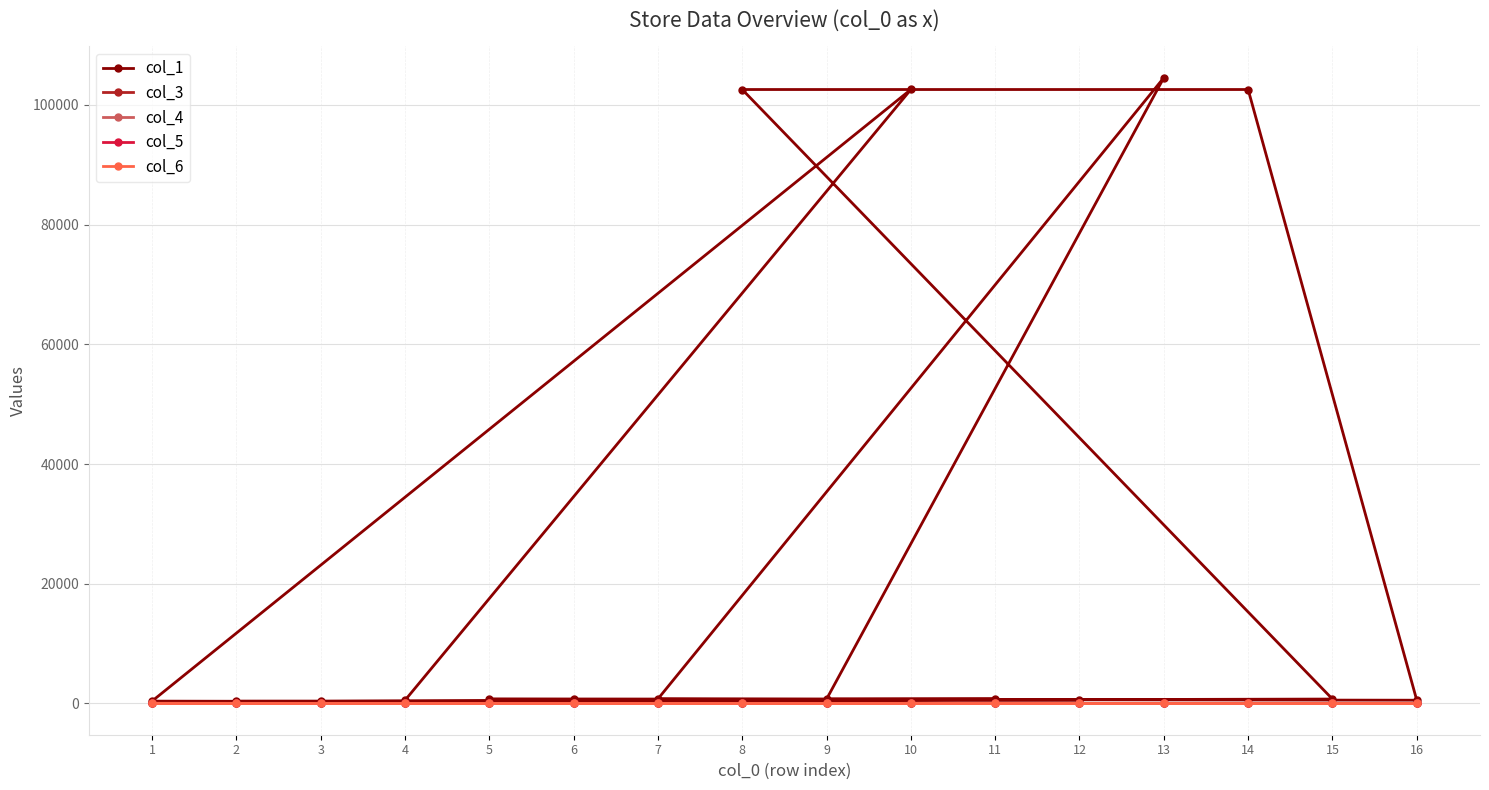

How many distinct data groups are displayed?

5